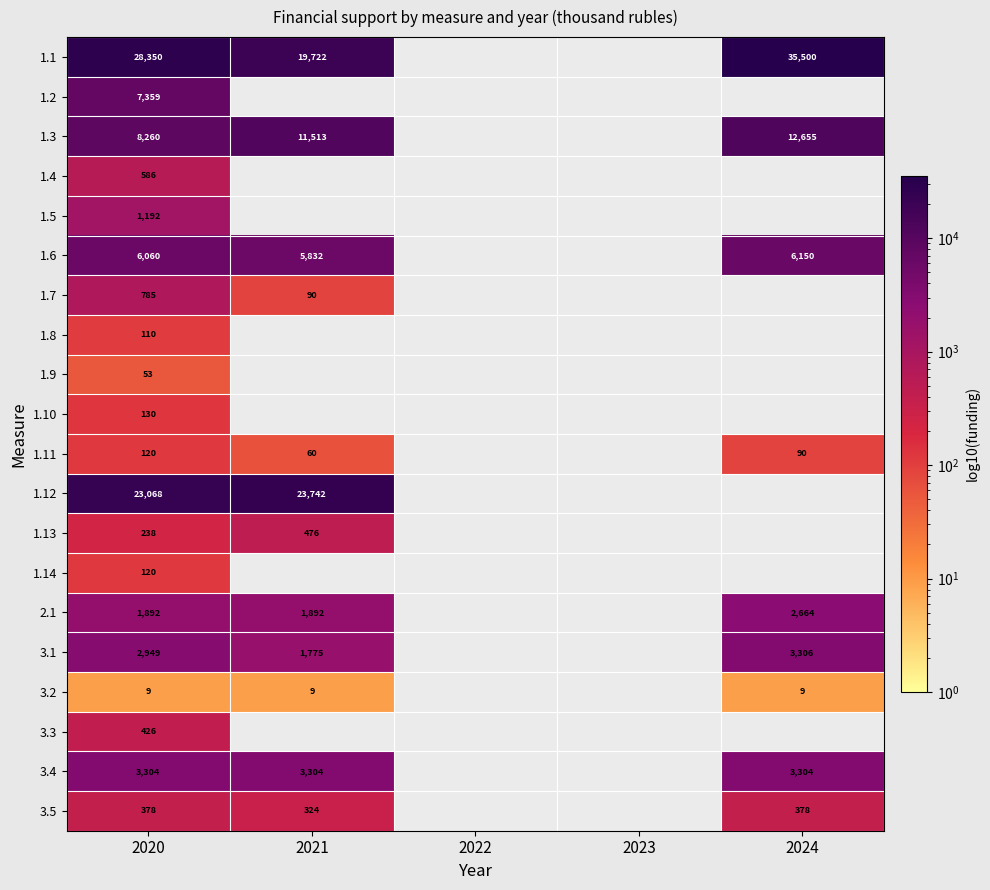

The 1.11 series shows 31 at 2020. True or false?

False